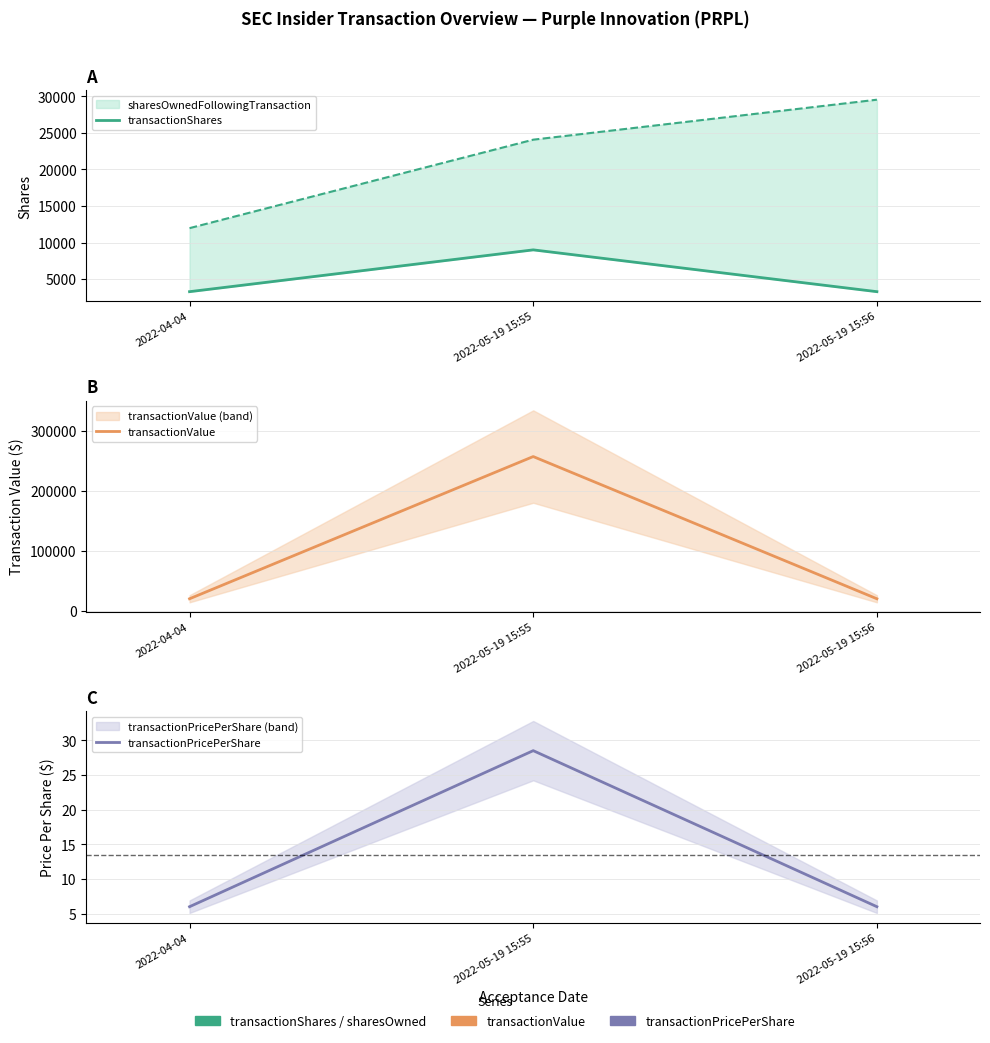

True or false: transactionPricePerShare has a value of 6.0 at 2022-04-04.

True